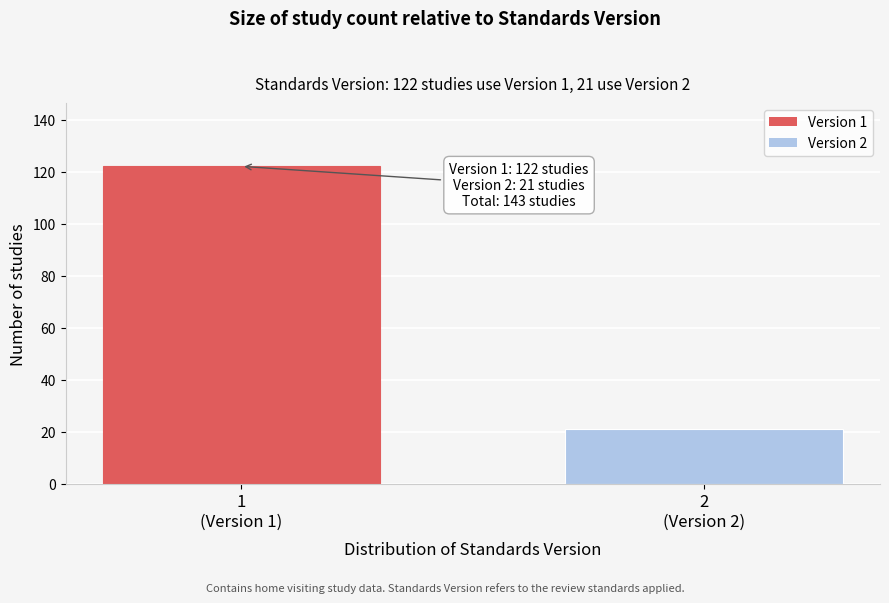

Reading left to right, extract all data points from this chart.

122	21